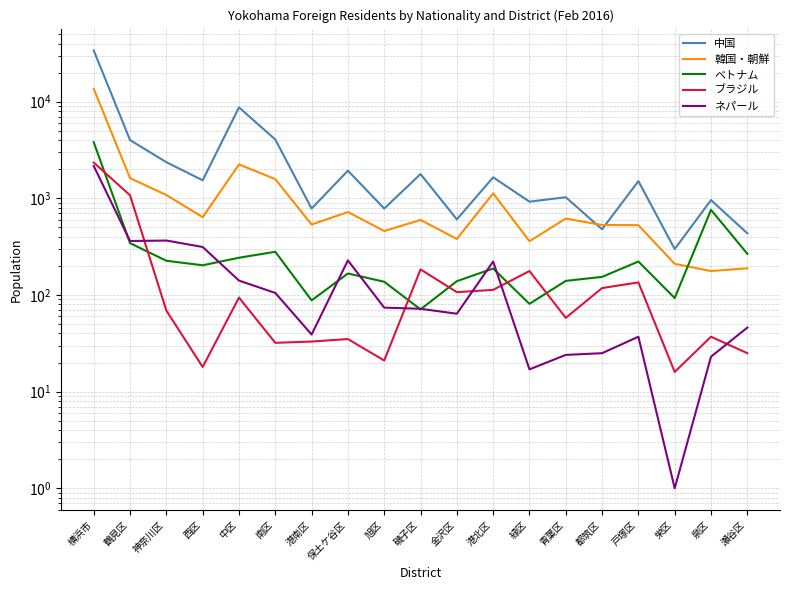

How many data points in ベトナム are less than 188?

9